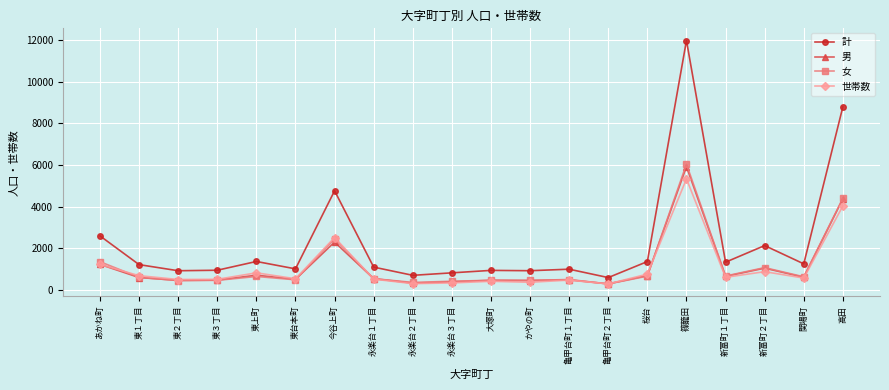

At which label does 世帯数 reach its peak?

篠籠田